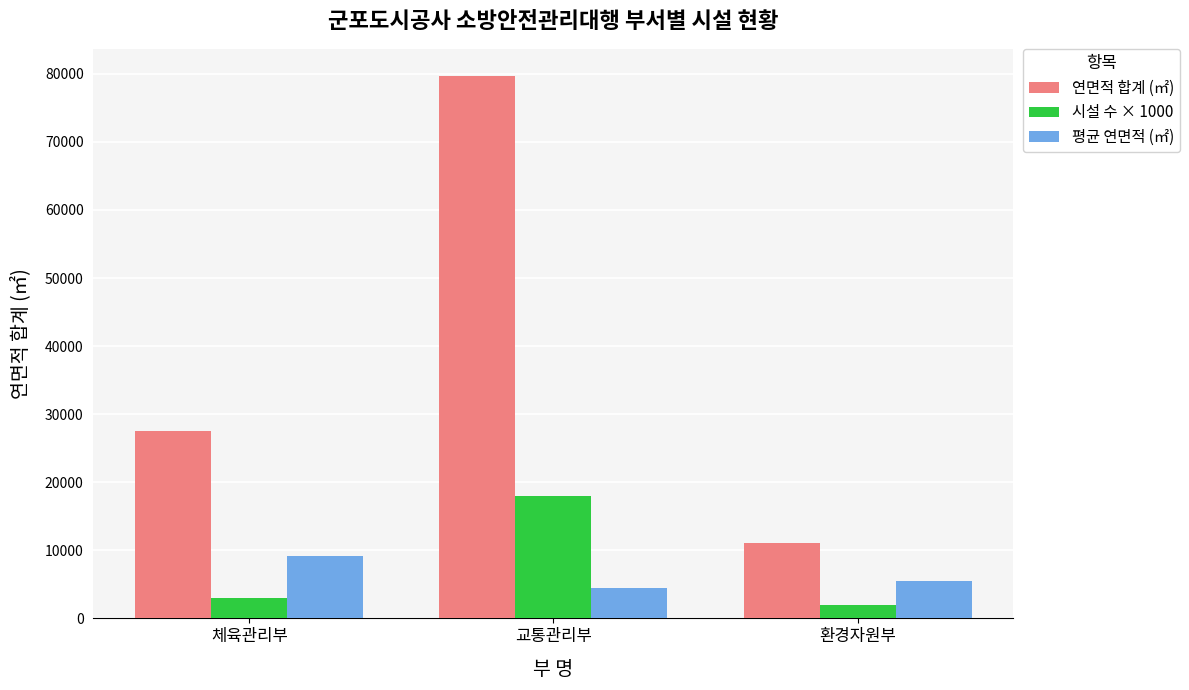

What are all the series names shown in the legend?

연면적 합계 (㎡), 시설 수 × 1000, 평균 연면적 (㎡)